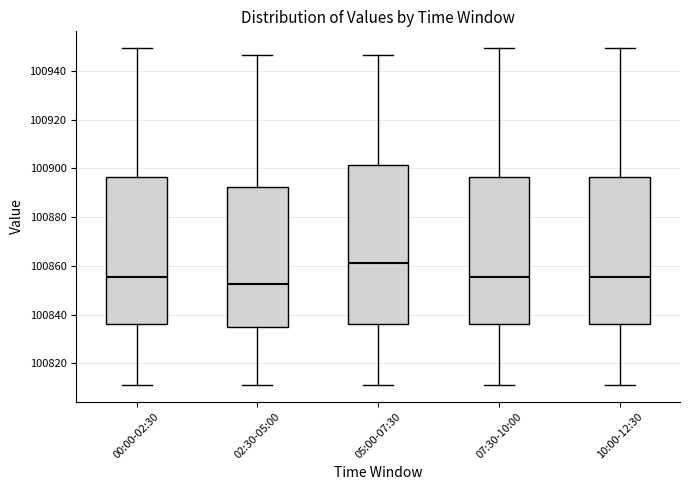

Which box is the tallest, from its lower edge to its upper edge?

05:00-07:30